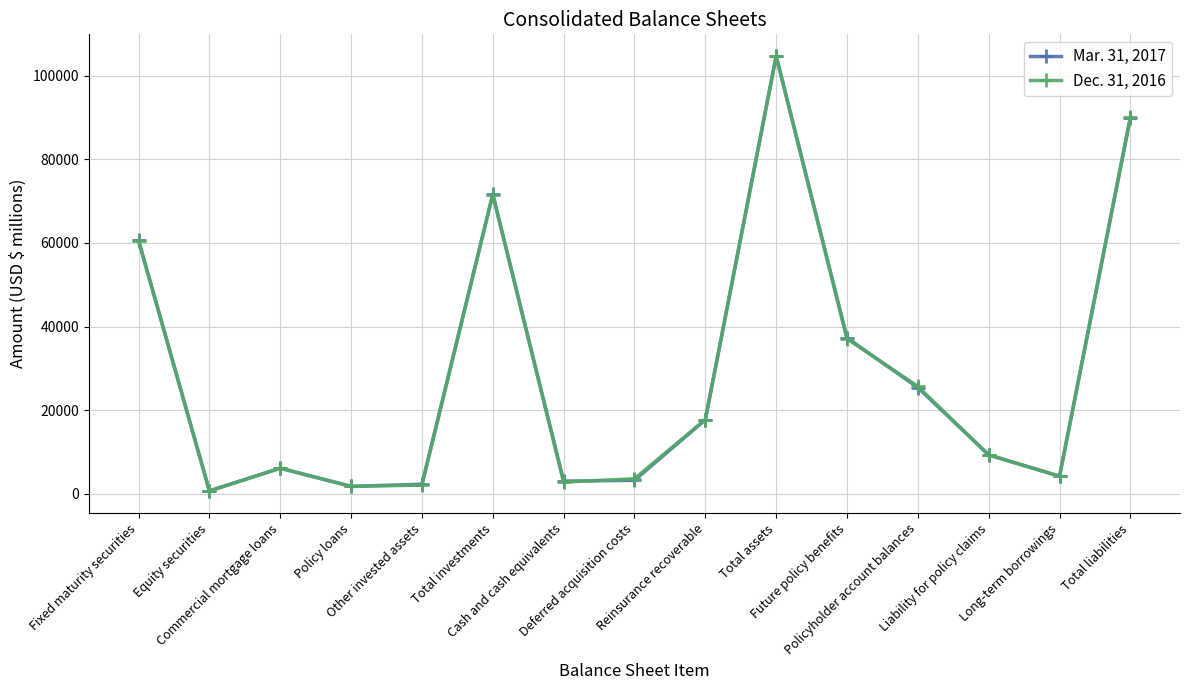

Where is the first local minimum for Dec. 31, 2016?

Equity securities